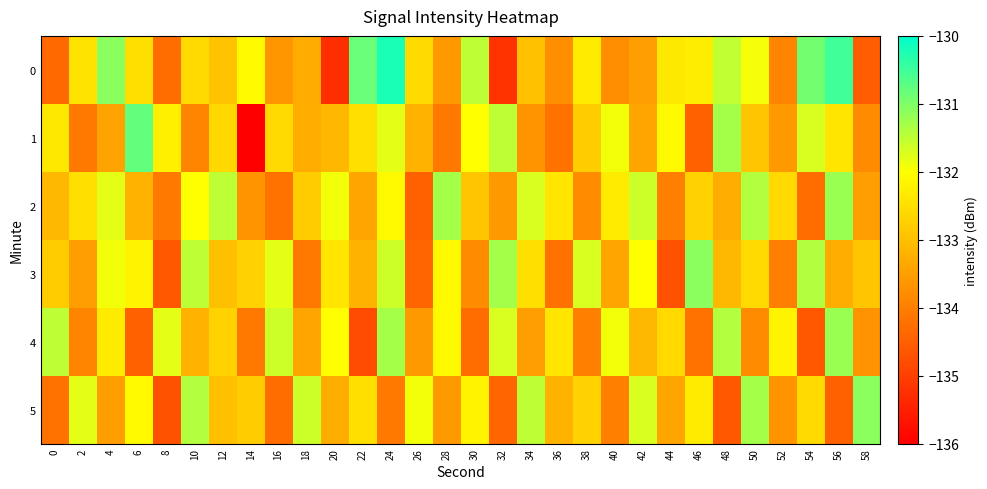

What is the greatest value displayed?

-130.2